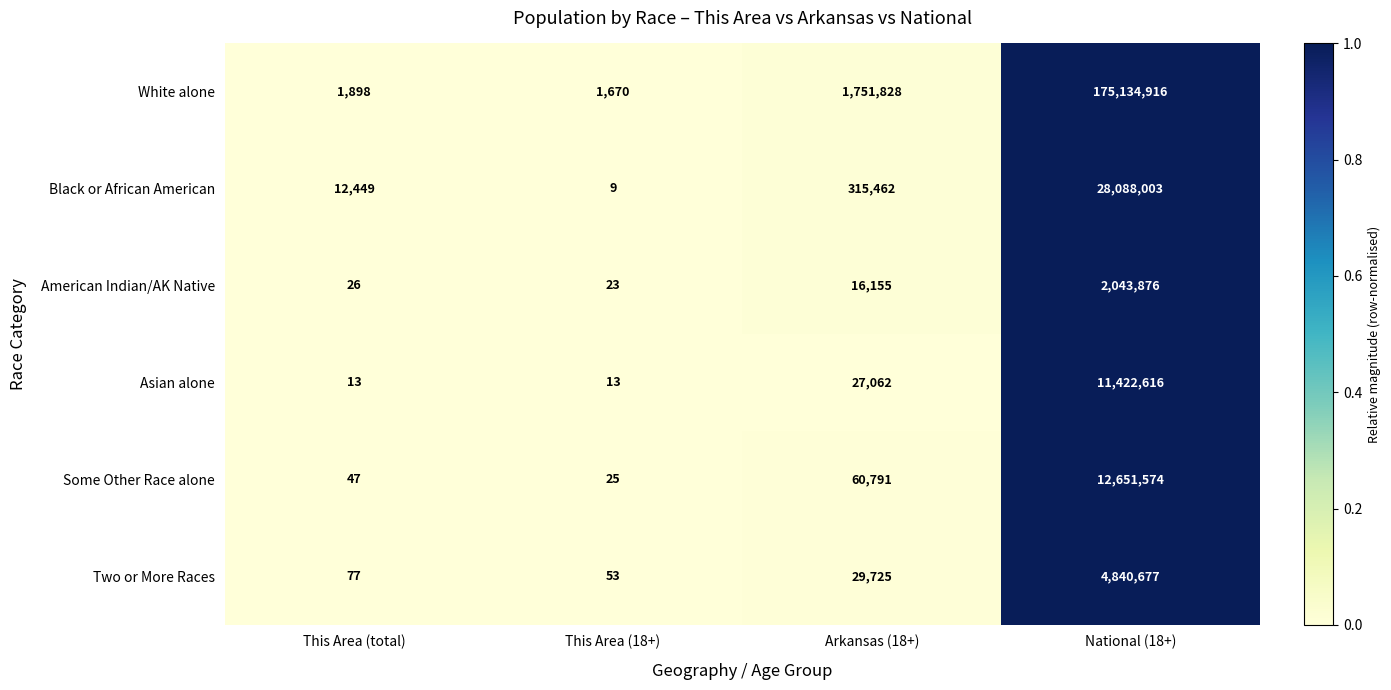

At Arkansas (18+), list the series in order from smallest to largest.

American Indian/AK Native, Asian alone, Two or More Races, Some Other Race alone, Black or African American, White alone